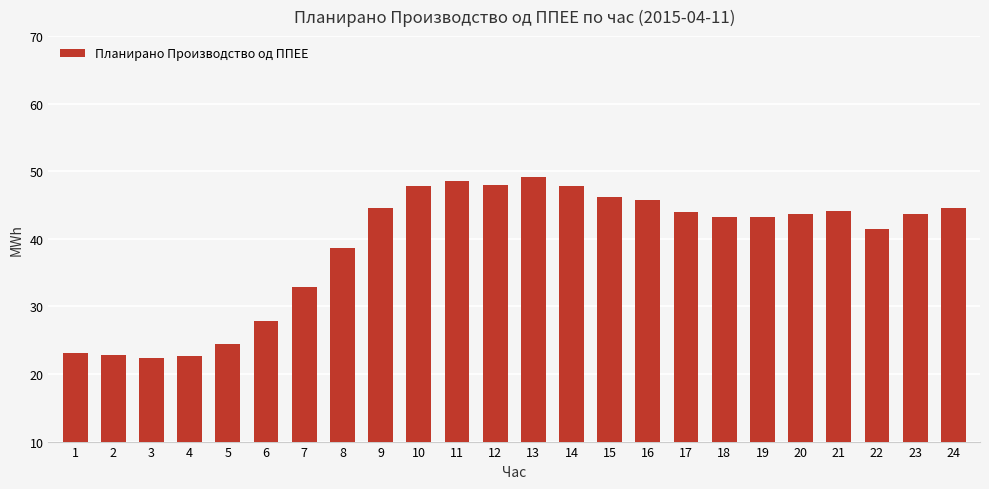

At which label is the value closest to 35?

7